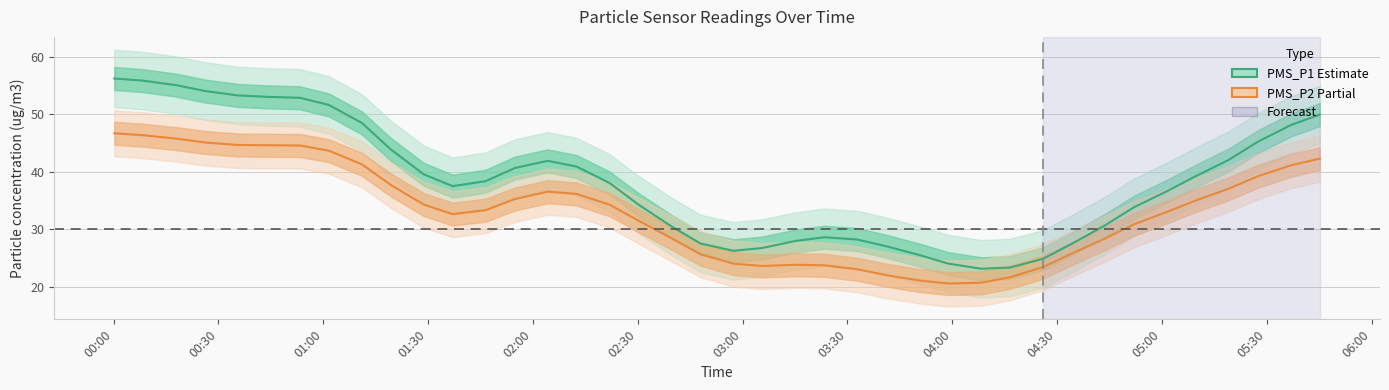

Reading right to left, list all the values displayed in this chart.

PMS_P1 (Estimate): 50.0	48.2	45.2	42.1	39.3	36.6	33.8	30.7	27.5	24.9	23.4	23.2	24.1	25.6	27.1	28.2	28.6	28.0	26.8	26.3	27.6	30.5	34.3	38.1	40.9	41.9	40.7	38.4	37.5	39.6	43.9	48.5	51.6	52.9	53.1	53.3	54.1	55.1	55.9	56.2
PMS_P2 (Partial): 42.3	41.1	39.2	37.1	35.0	33.0	30.9	28.4	25.8	23.5	21.7	20.7	20.6	21.1	22.1	23.1	23.8	23.9	23.6	24.0	25.7	28.4	31.5	34.3	36.2	36.6	35.3	33.4	32.7	34.3	37.7	41.3	43.7	44.6	44.6	44.7	45.1	45.8	46.4	46.7